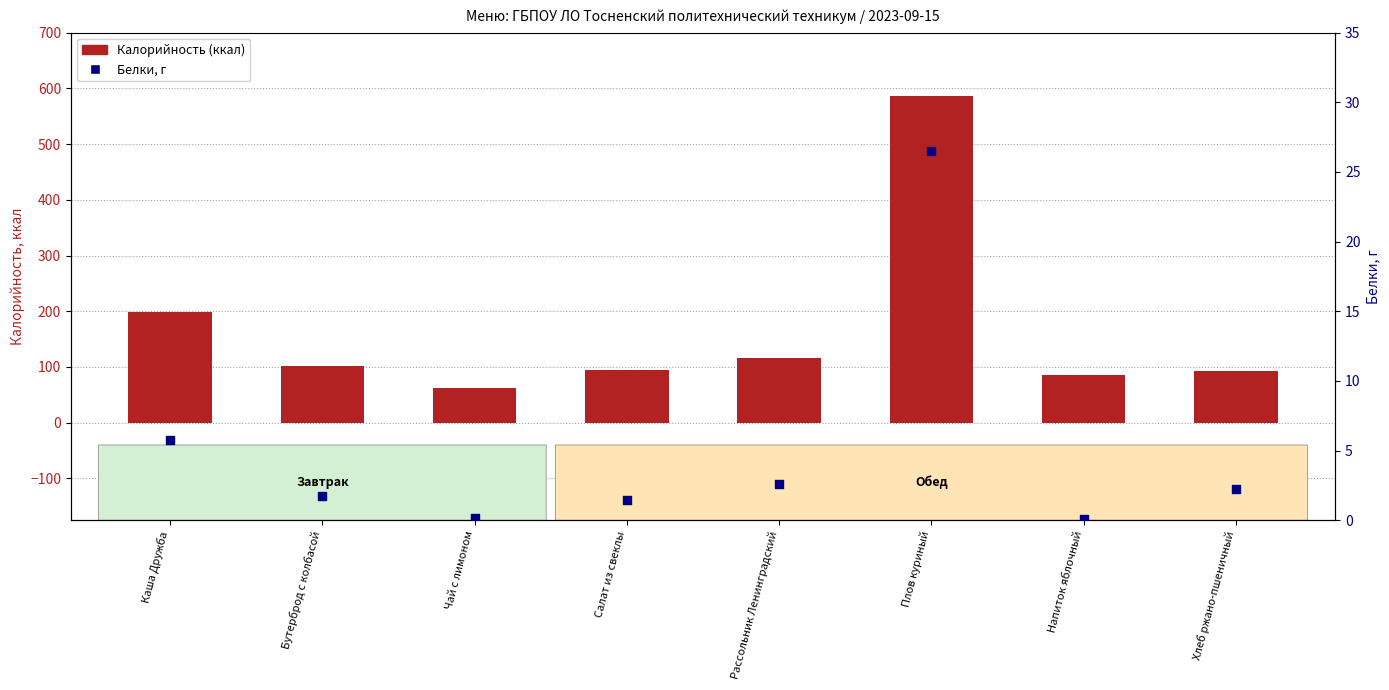

Is the value of Белки, г at Рассольник Ленинградский greater than the value of Калорийность (ккал) at Бутерброд с колбасой?

No